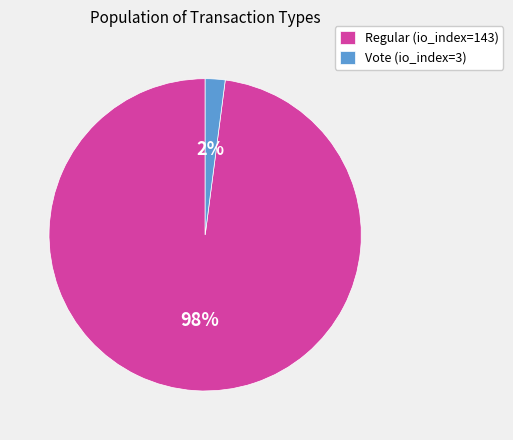

Which category has the smallest portion of the pie?

Vote (io_index=3)